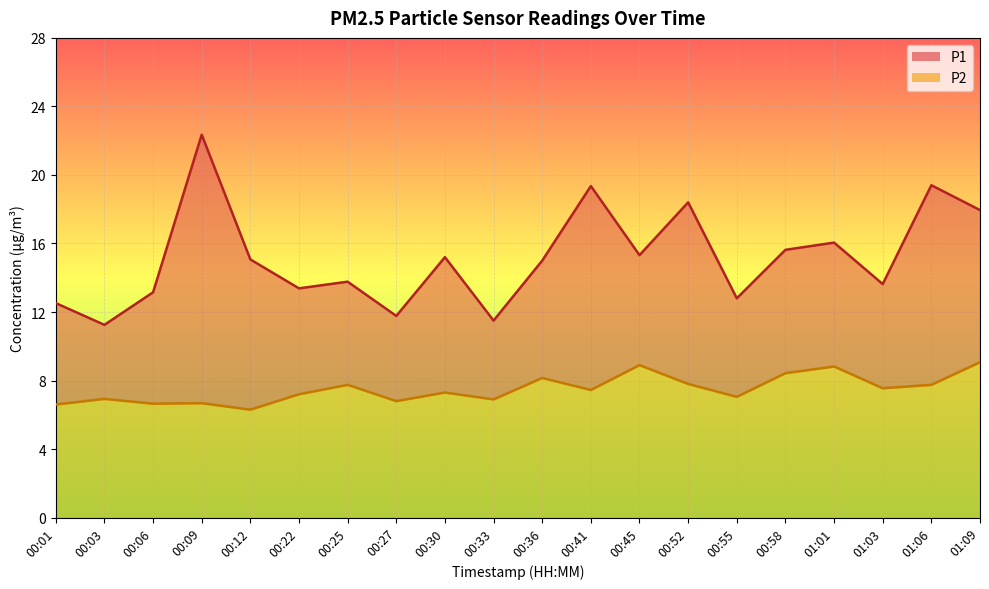

How many data points does each series have?

20